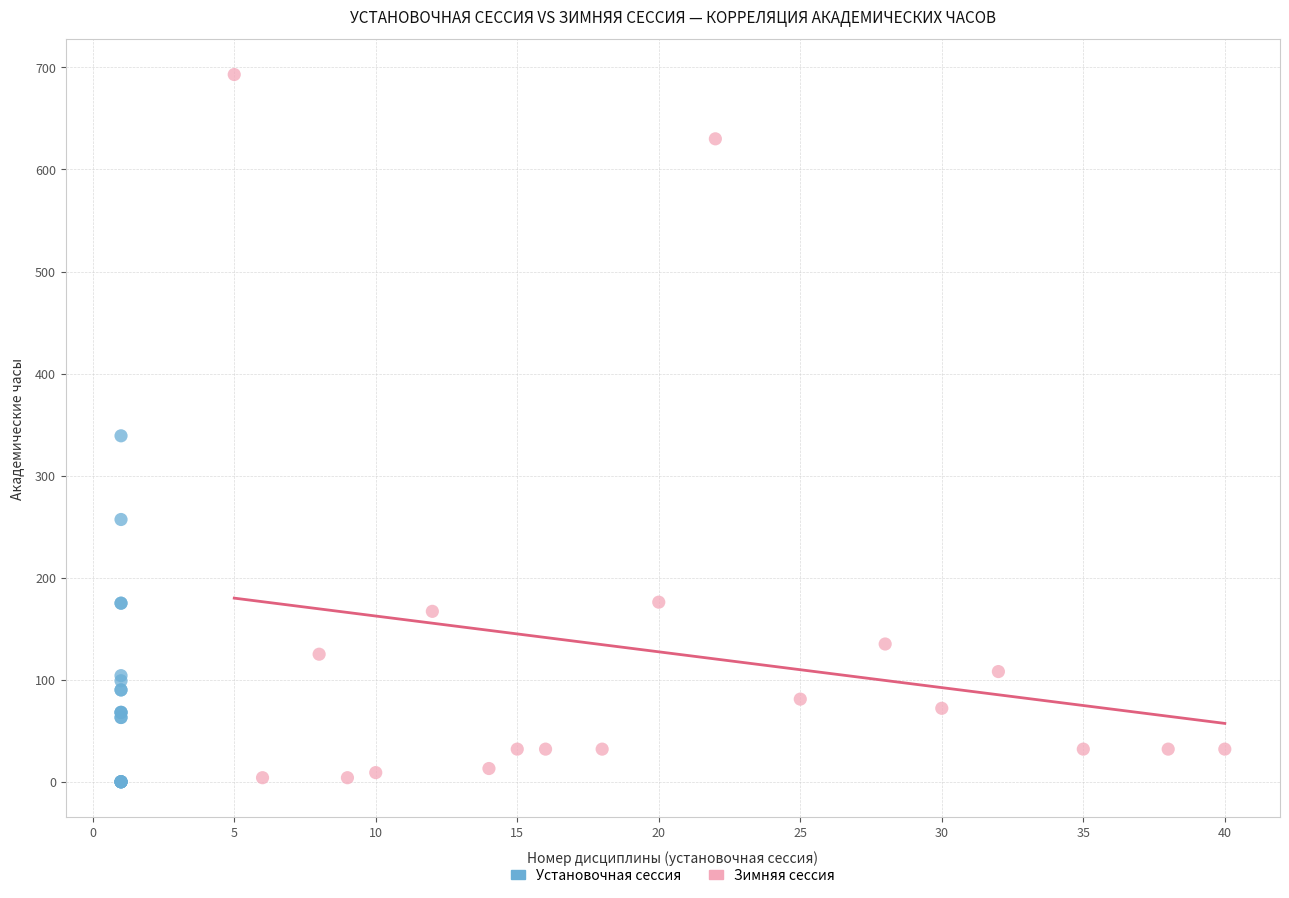

Which series has the widest spread of Y values?

Зимняя сессия